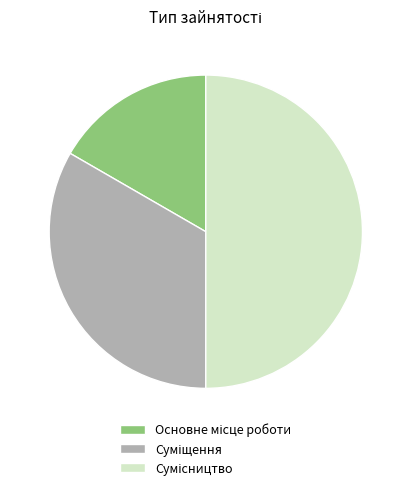

How many segments does this pie chart have?

3